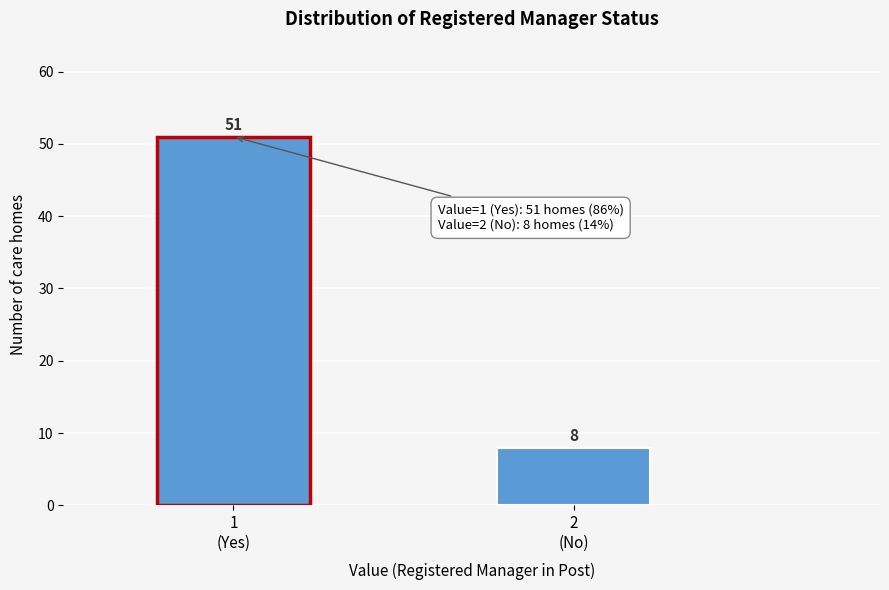

Reading right to left, what are all the values shown in this chart?

8	51